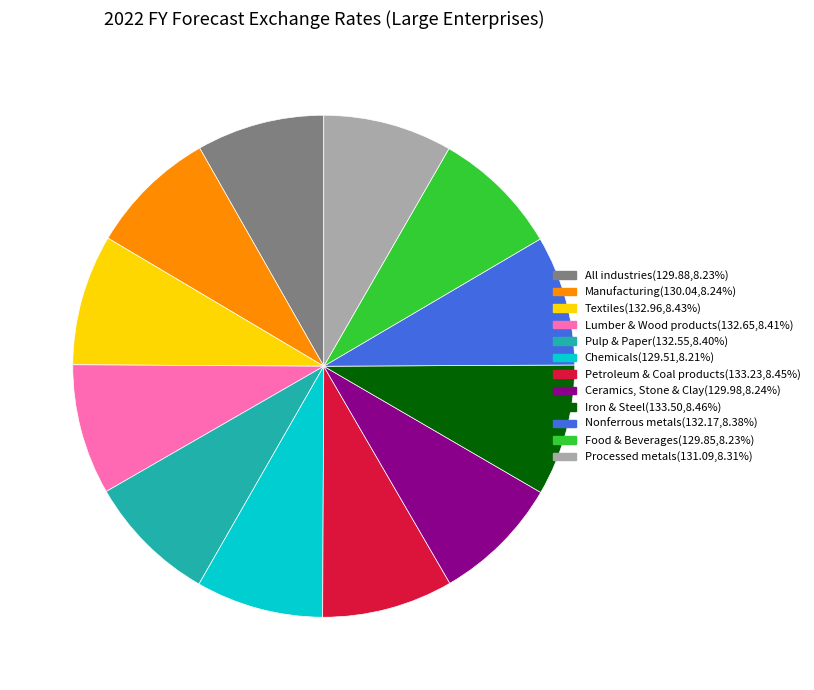

How many segments does this pie chart have?

12